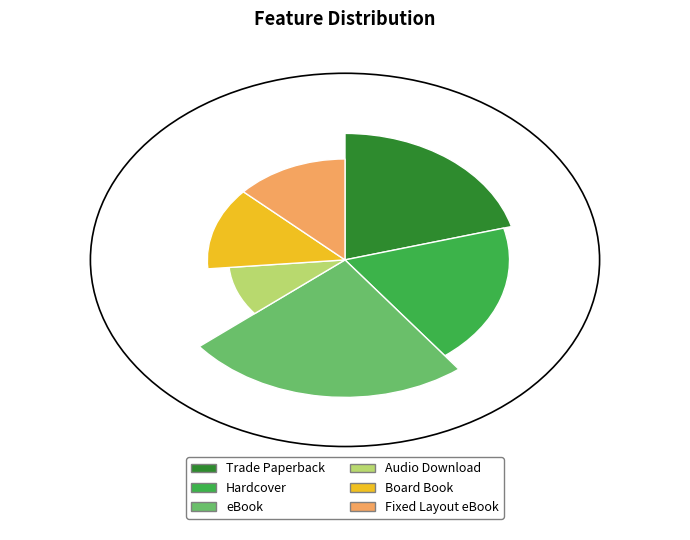

To the nearest percent, what is the average slice percentage?

17%